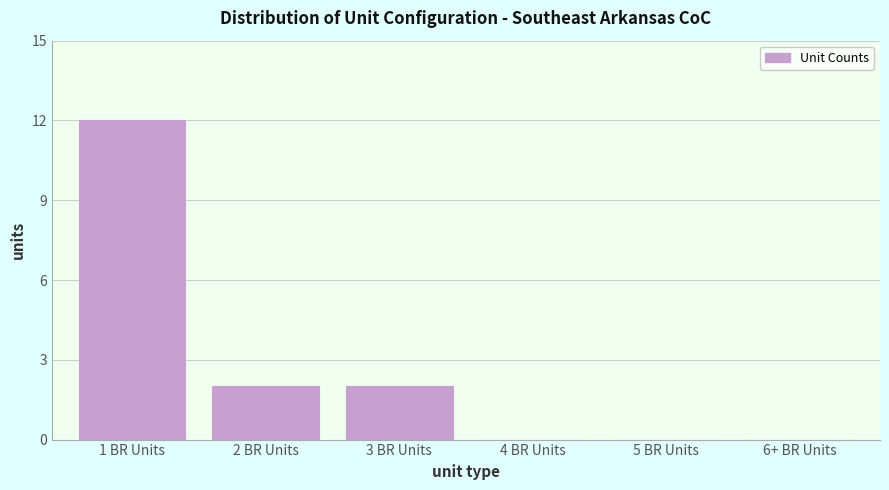

Reading left to right, what are all the values shown in this chart?

1 BR Units=12	2 BR Units=2	3 BR Units=2	4 BR Units=0	5 BR Units=0	6+ BR Units=0